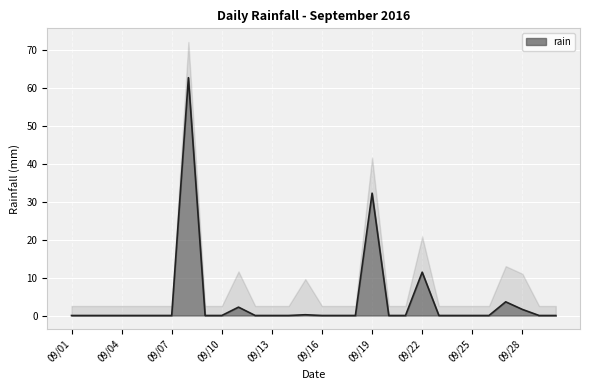

Rank the categories by value from lowest to highest.

09/01, 09/02, 09/03, 09/04, 09/05, 09/06, 09/07, 09/09, 09/10, 09/12, 09/13, 09/14, 09/16, 09/17, 09/18, 09/20, 09/21, 09/23, 09/24, 09/25, 09/26, 09/29, 09/30, 09/15, 09/28, 09/11, 09/27, 09/22, 09/19, 09/08